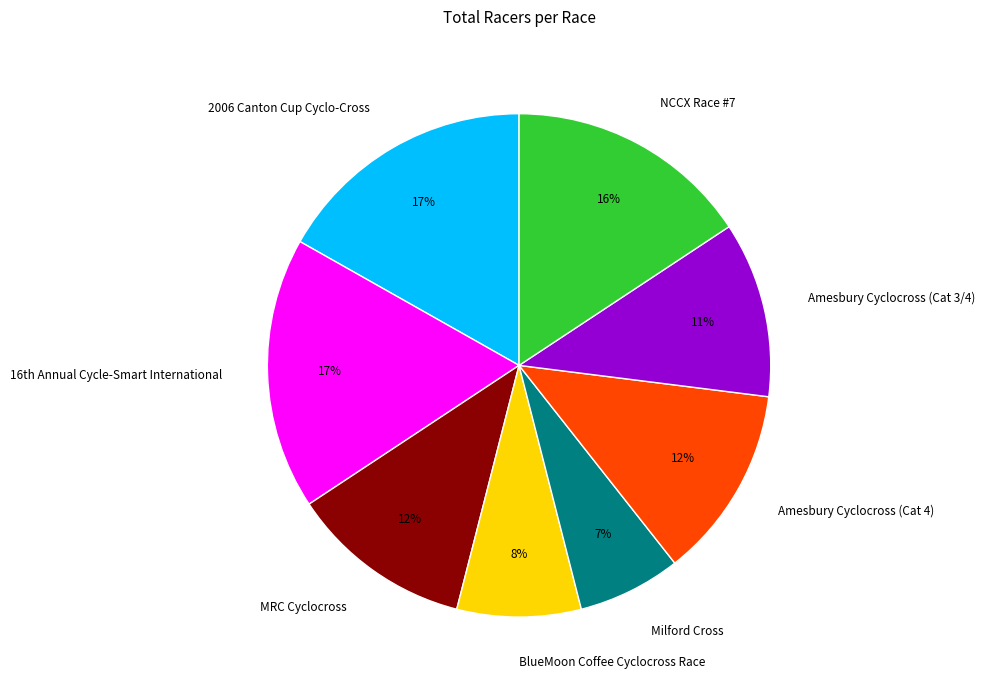

What percentage is the NCCX Race #7 slice, to the nearest percent?

16%